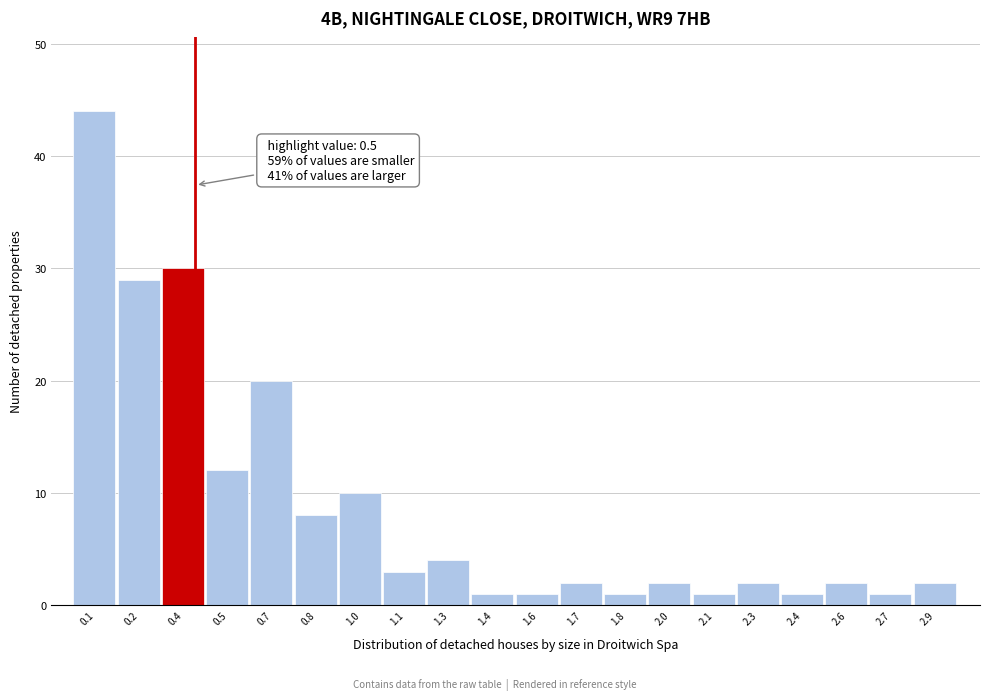

Reading left to right, transcribe all the data shown in this chart.

0.1=44	0.2=29	0.4=30	0.5=12	0.7=20	0.8=8	1.0=10	1.1=3	1.3=4	1.4=1	1.6=1	1.7=2	1.8=1	2.0=2	2.1=1	2.3=2	2.4=1	2.6=2	2.7=1	2.9=2